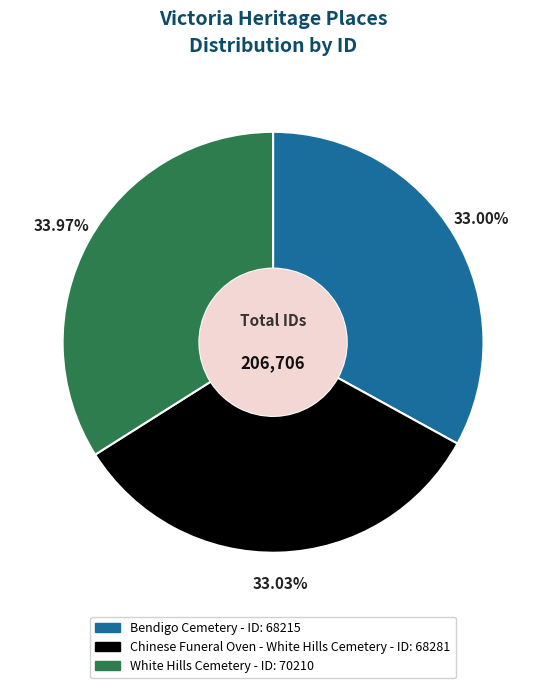

How many segments does this pie chart have?

3